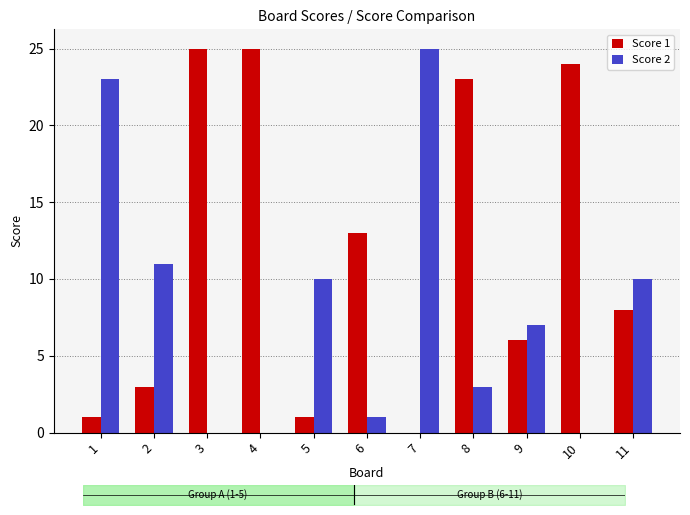

What is the value of the Score 2 bar at the 1st from the left?

23